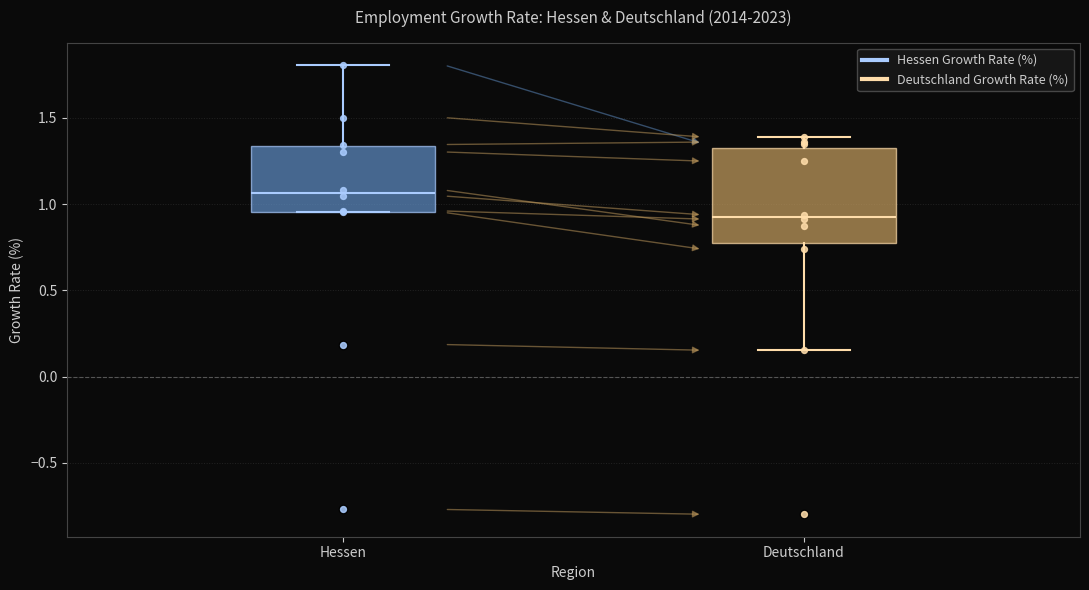

Where does the median line of the box for Deutschland sit on the y-axis? The values are not printed on the chart, so give them approximately, as read against the axis.

0.95